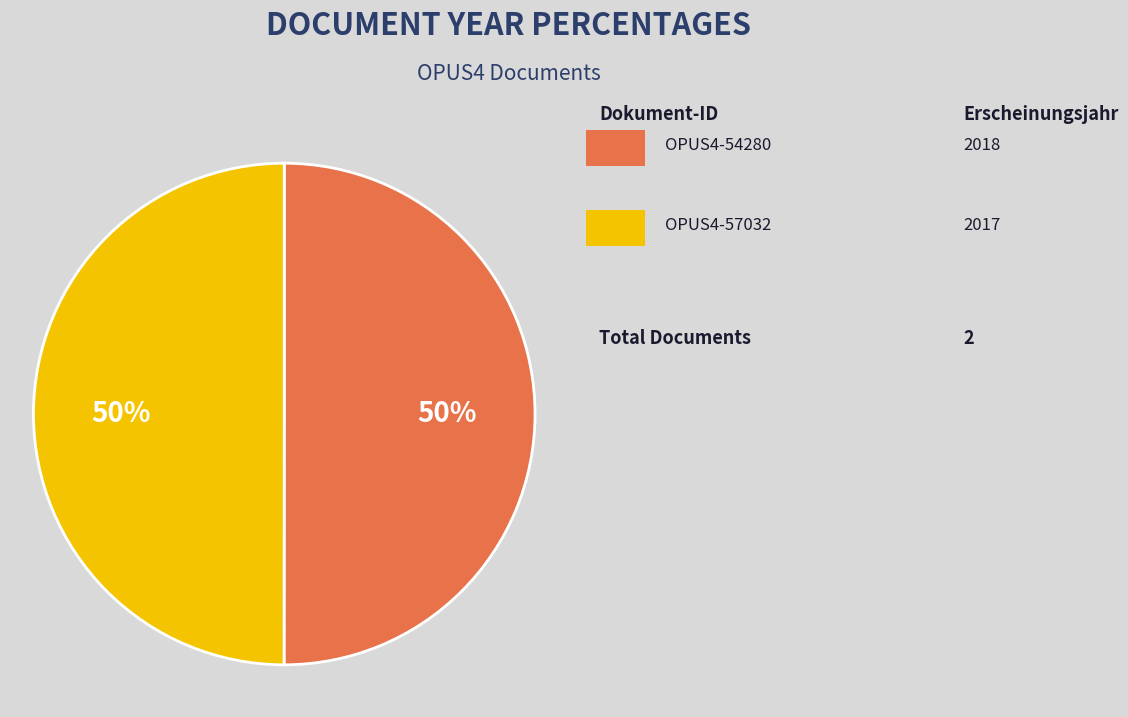

To the nearest percent, what is the average slice percentage?

50%